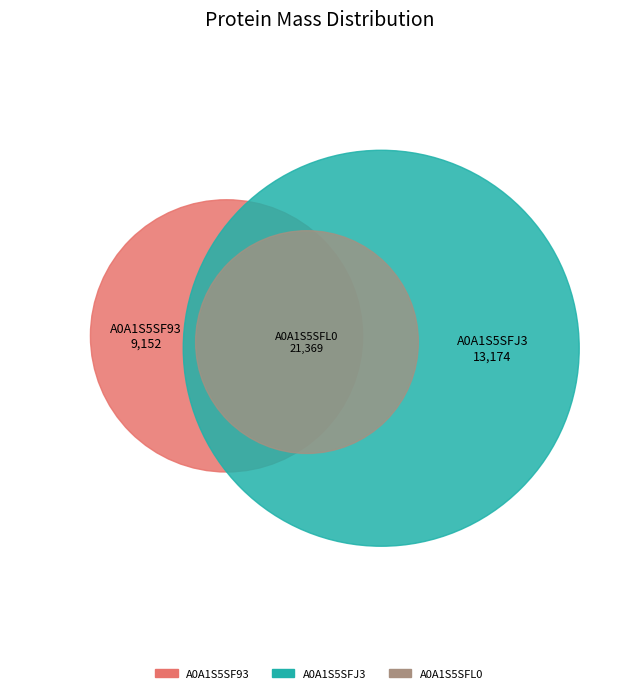

Count the number of slices in the pie.

3